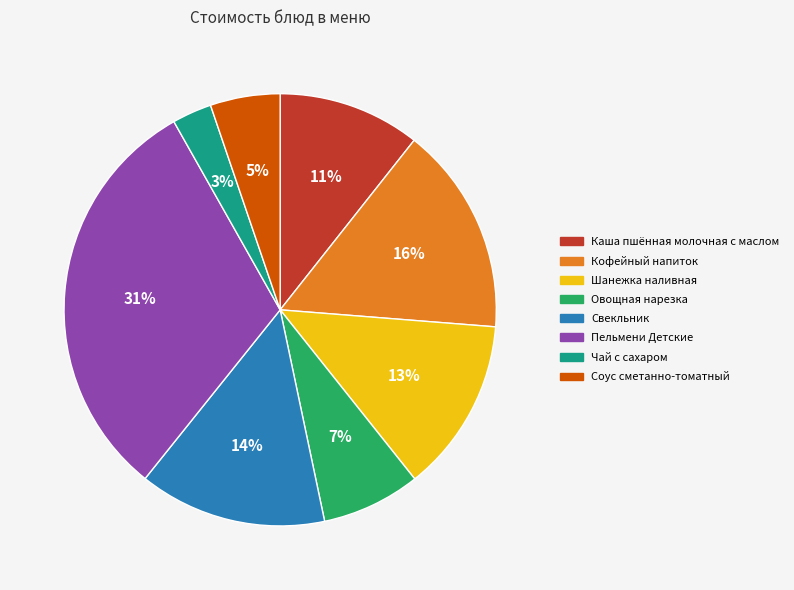

How many slices are in this pie chart?

8